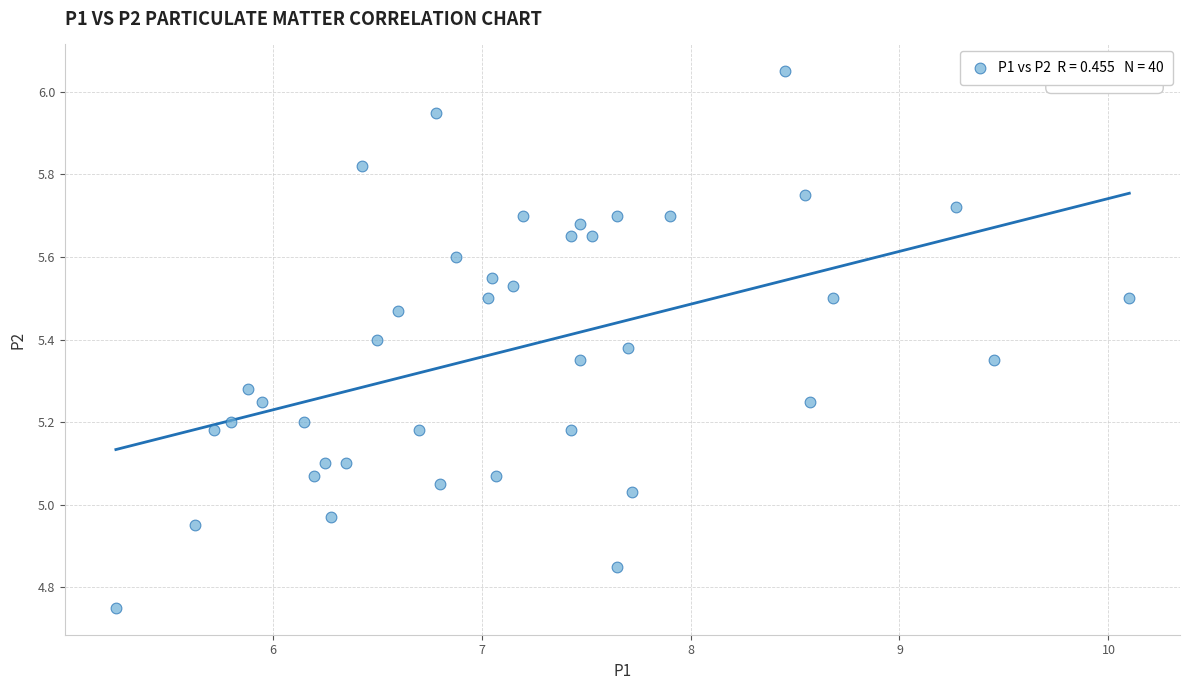

What is the range of Y values (max minus min)?

1.3